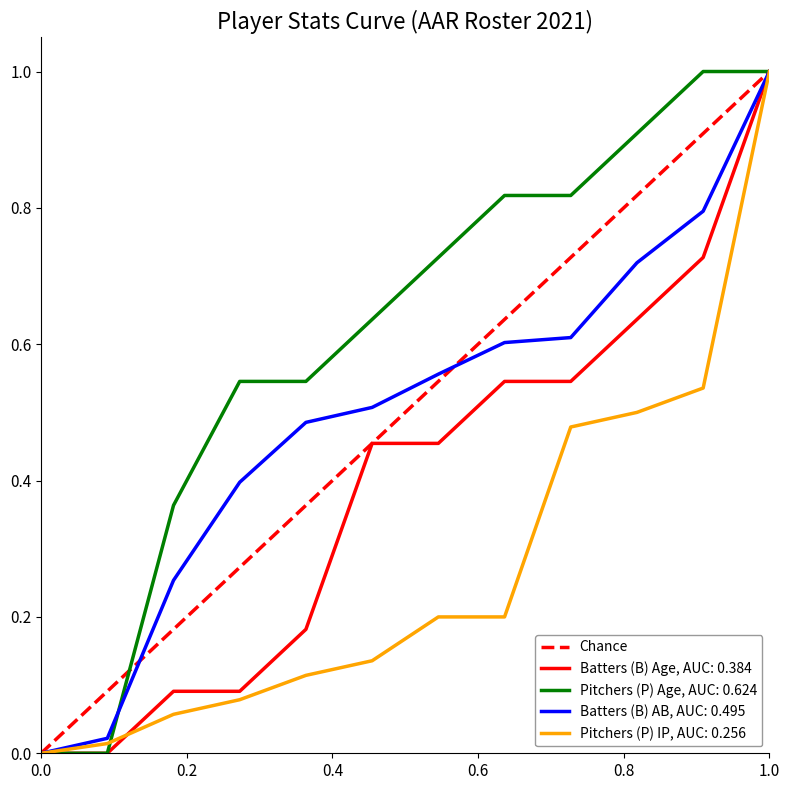

The Pitchers (P) Age, AUC: 0.624 series shows 0.4 at 0.0. True or false?

False